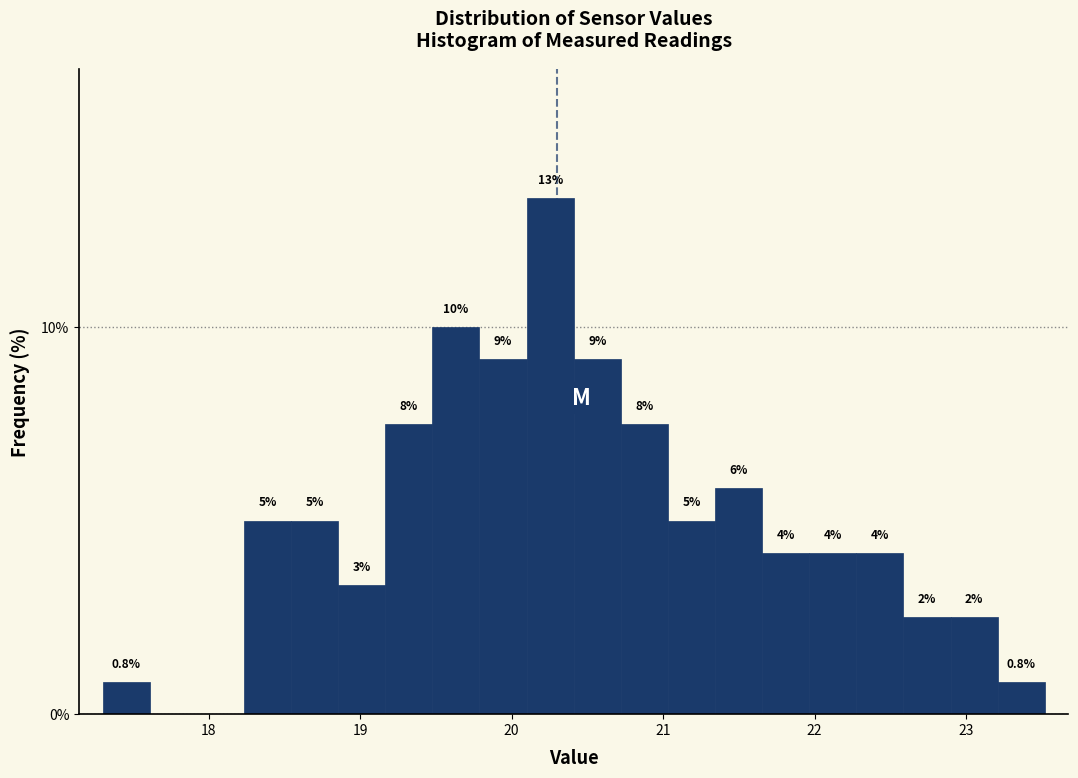

Around what value on the x-axis is the tallest bar? Give the approximate position of its centre, as read against the axis.

20.3